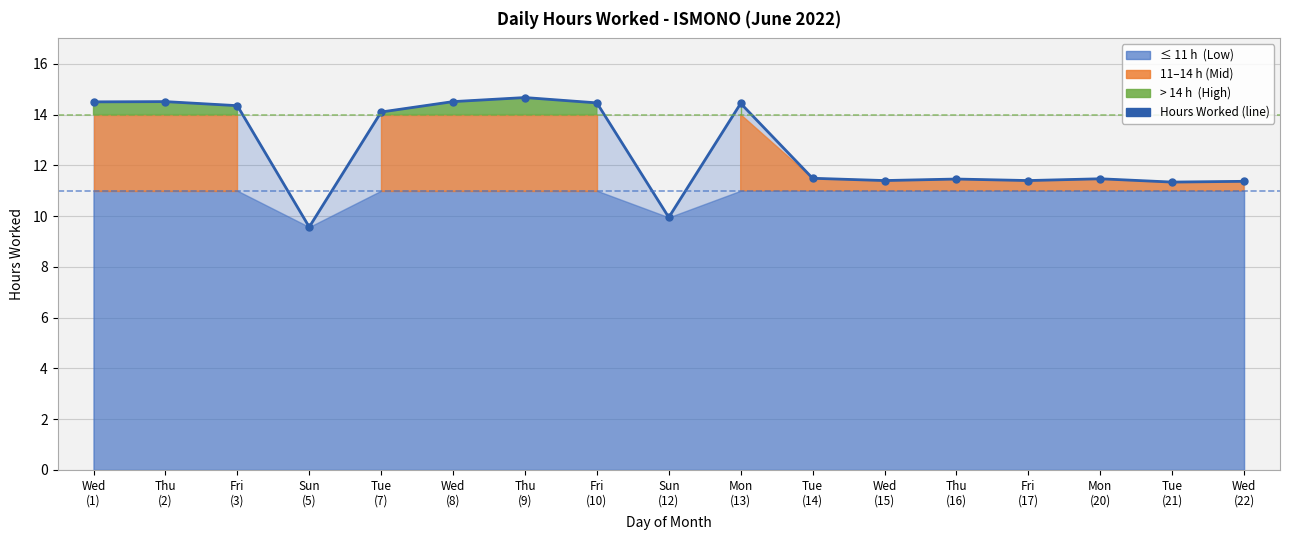

Count the number of values greater than 11.

15